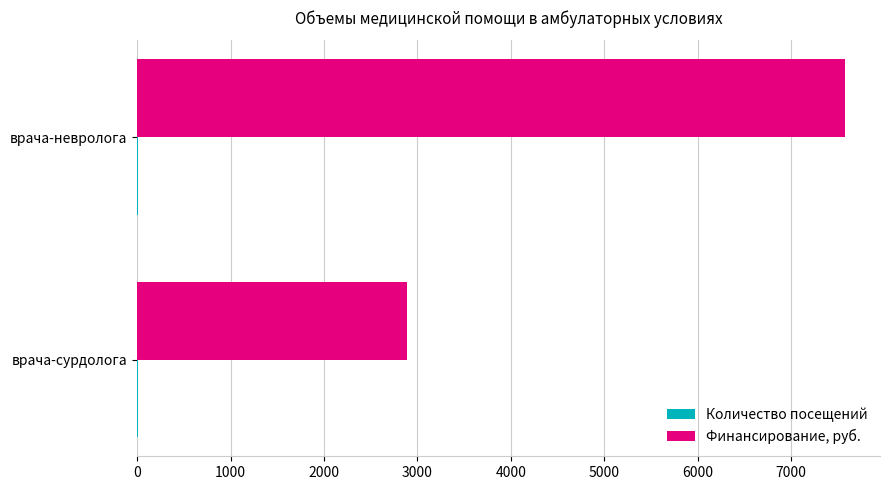

Which series has the largest total across all categories?

Финансирование, руб.